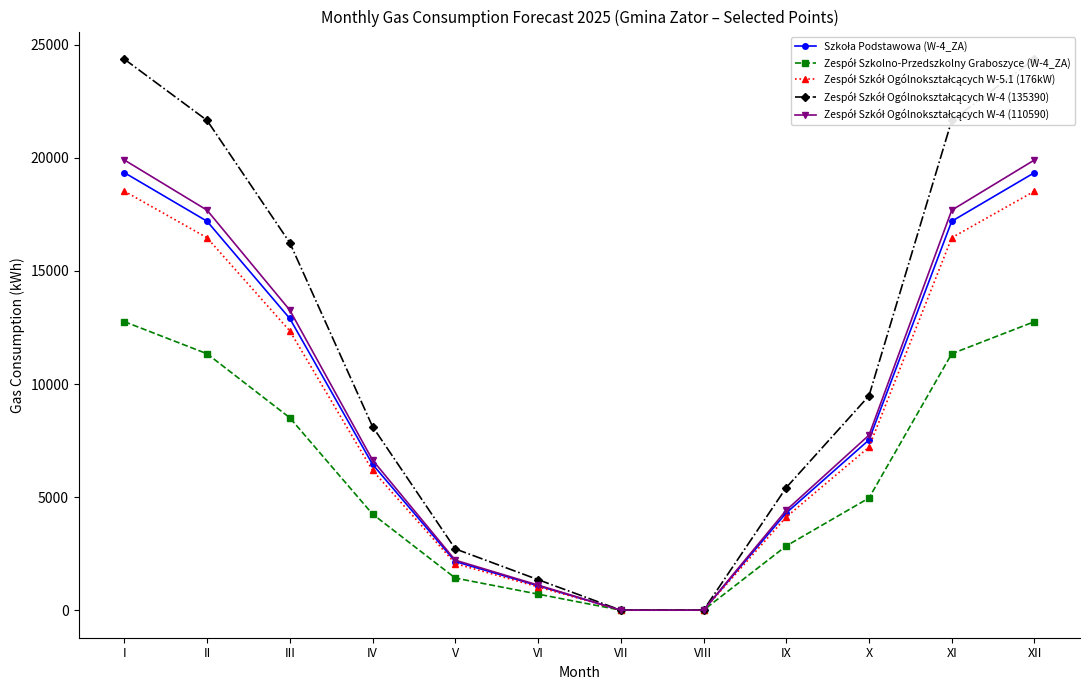

How many lines are shown in the chart?

5